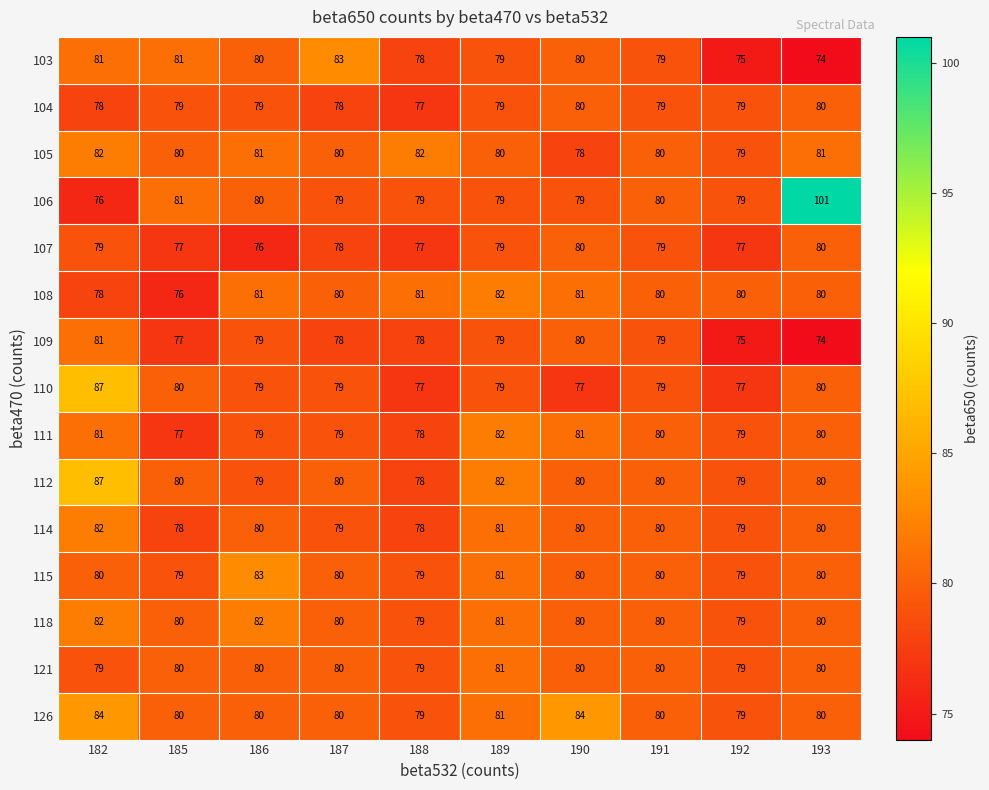

What is the total value across all series at 189?

1205